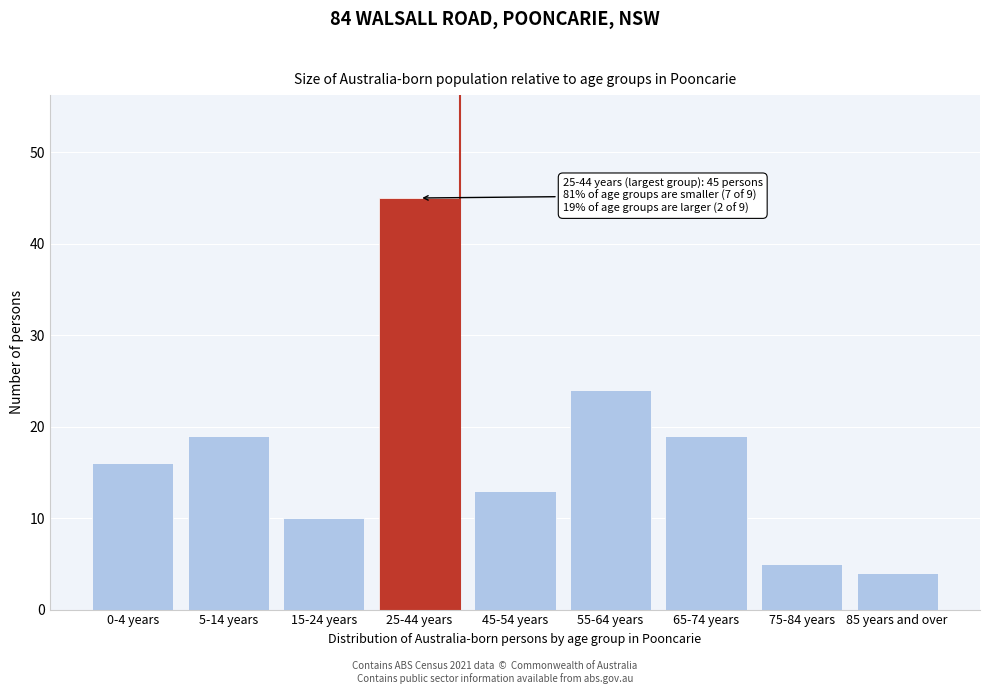

Reading left to right, transcribe all the data shown in this chart.

0-4 years=16	5-14 years=19	15-24 years=10	25-44 years=45	45-54 years=13	55-64 years=24	65-74 years=19	75-84 years=5	85 years and over=4